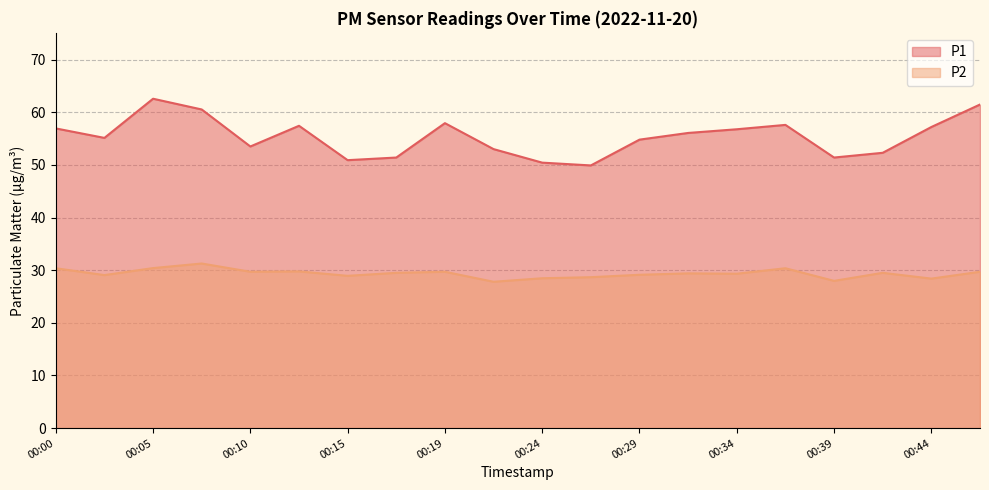

Where does the P1 series first go above 56?

00:00